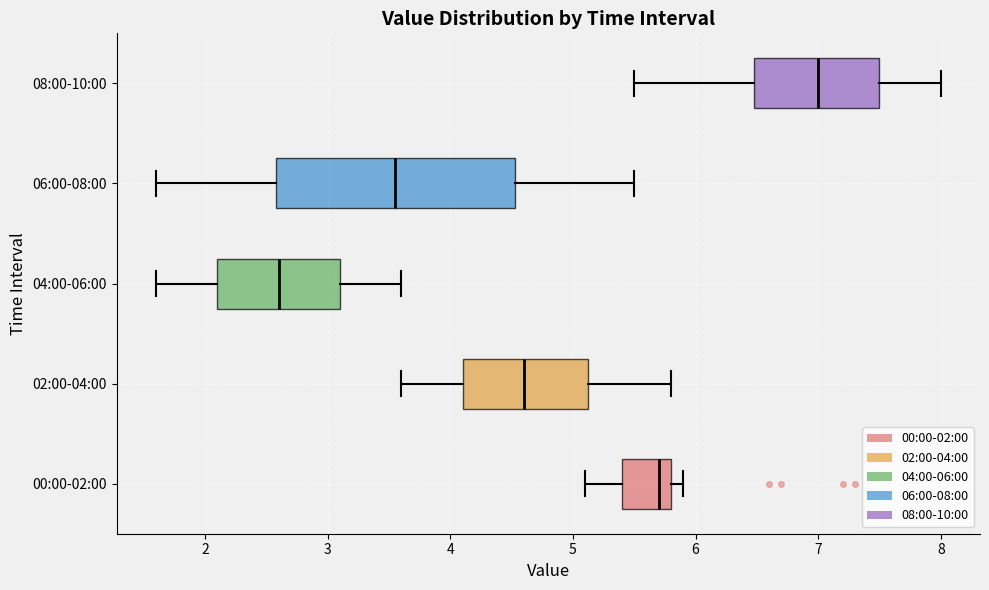

Which box is the widest, from its left edge to its right edge?

06:00-08:00